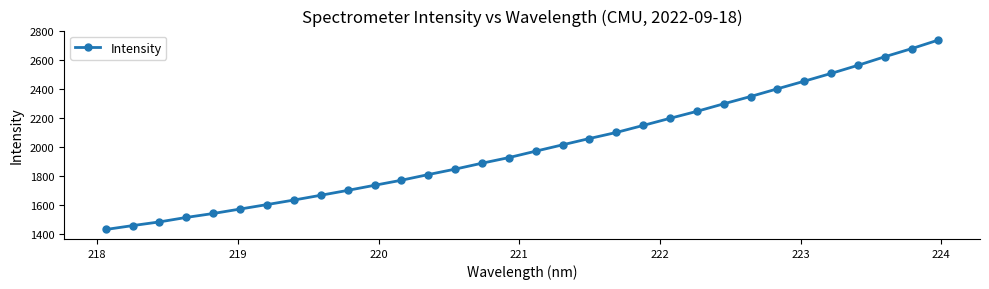

What is the sum of all values?

63941.3